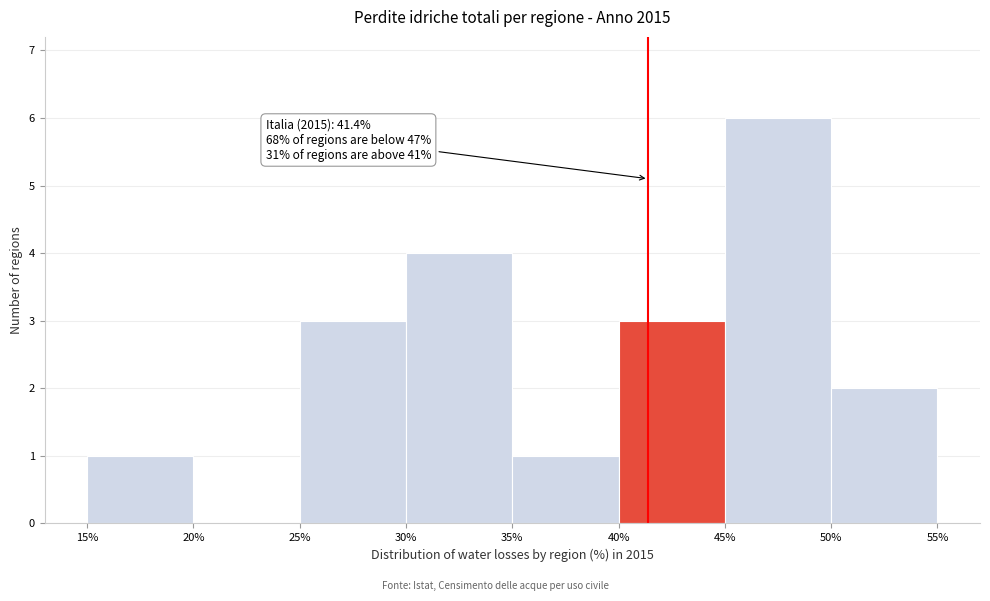

Which range on the x-axis has the tallest bar?

45% to 50%